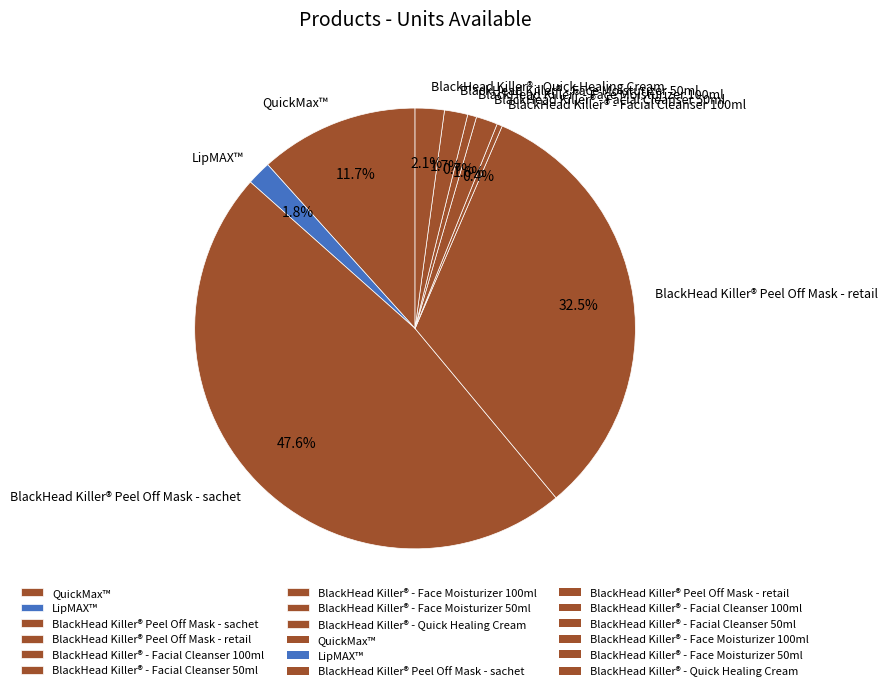

What is the largest slice in the pie chart?

BlackHead Killer® Peel Off Mask - sachet